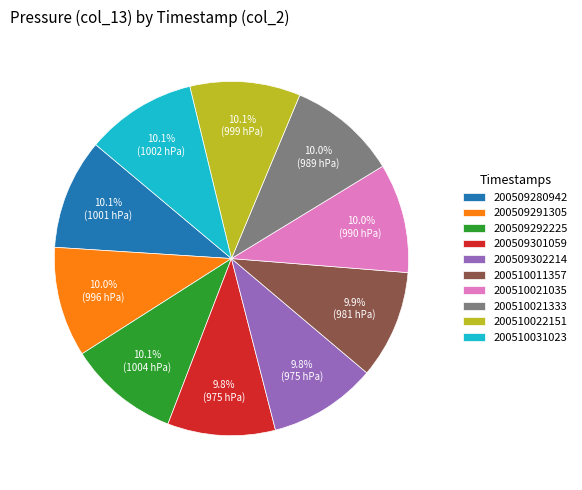

What is the ratio of the value at 200510022151 to the value at 200509292225?

1.0